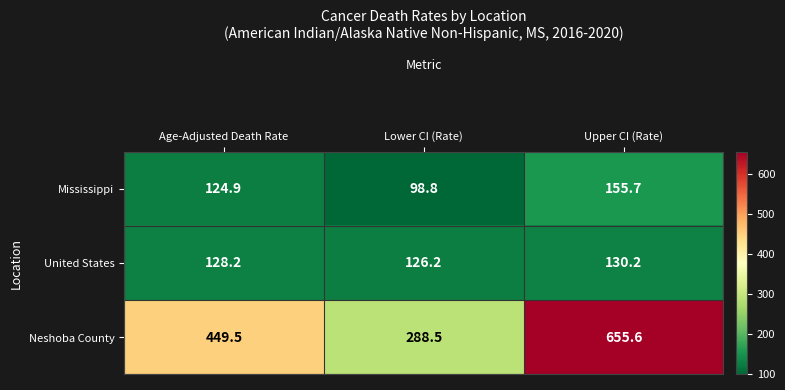

What is the total value across all series at Lower CI (Rate)?

513.5